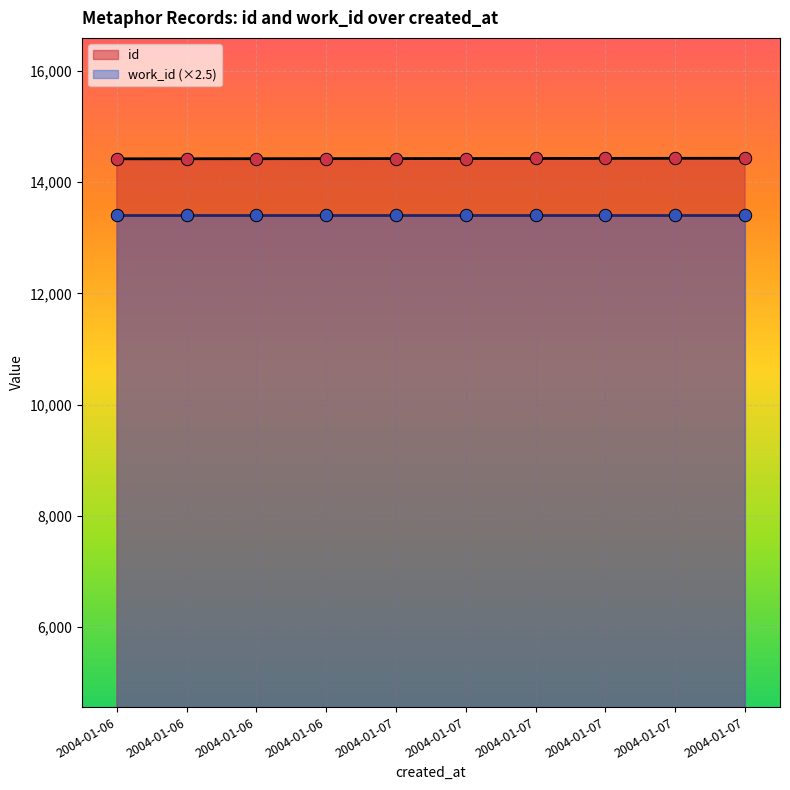

Approximately how many times larger is the value at 2004-01-06 compared to 2004-01-07?

1.0